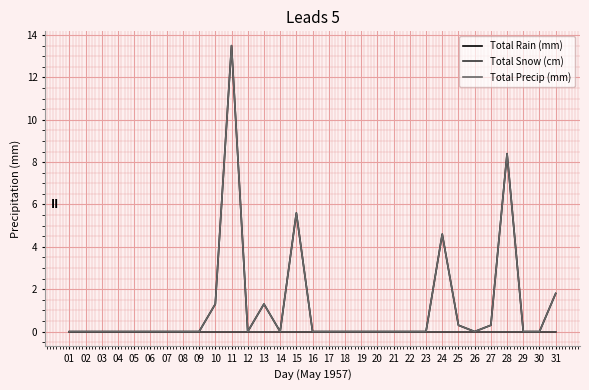

Reading left to right, extract all data points from this chart.

Total Rain (mm): 01=0.0	02=0.0	03=0.0	04=0.0	05=0.0	06=0.0	07=0.0	08=0.0	09=0.0	10=1.3	11=13.5	12=0.0	13=1.3	14=0.0	15=5.6	16=0.0	17=0.0	18=0.0	19=0.0	20=0.0	21=0.0	22=0.0	23=0.0	24=4.6	25=0.3	26=0.0	27=0.3	28=8.4	29=0.0	30=0.0	31=1.8
Total Snow (cm): 01=0.0	02=0.0	03=0.0	04=0.0	05=0.0	06=0.0	07=0.0	08=0.0	09=0.0	10=0.0	11=0.0	12=0.0	13=0.0	14=0.0	15=0.0	16=0.0	17=0.0	18=0.0	19=0.0	20=0.0	21=0.0	22=0.0	23=0.0	24=0.0	25=0.0	26=0.0	27=0.0	28=0.0	29=0.0	30=0.0	31=0.0
Total Precip (mm): 01=0.0	02=0.0	03=0.0	04=0.0	05=0.0	06=0.0	07=0.0	08=0.0	09=0.0	10=1.3	11=13.5	12=0.0	13=1.3	14=0.0	15=5.6	16=0.0	17=0.0	18=0.0	19=0.0	20=0.0	21=0.0	22=0.0	23=0.0	24=4.6	25=0.3	26=0.0	27=0.3	28=8.4	29=0.0	30=0.0	31=1.8